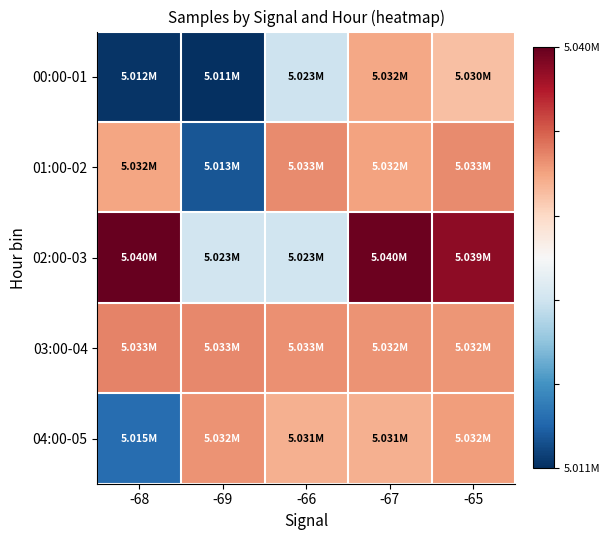

How many categories are shown in the chart?

5